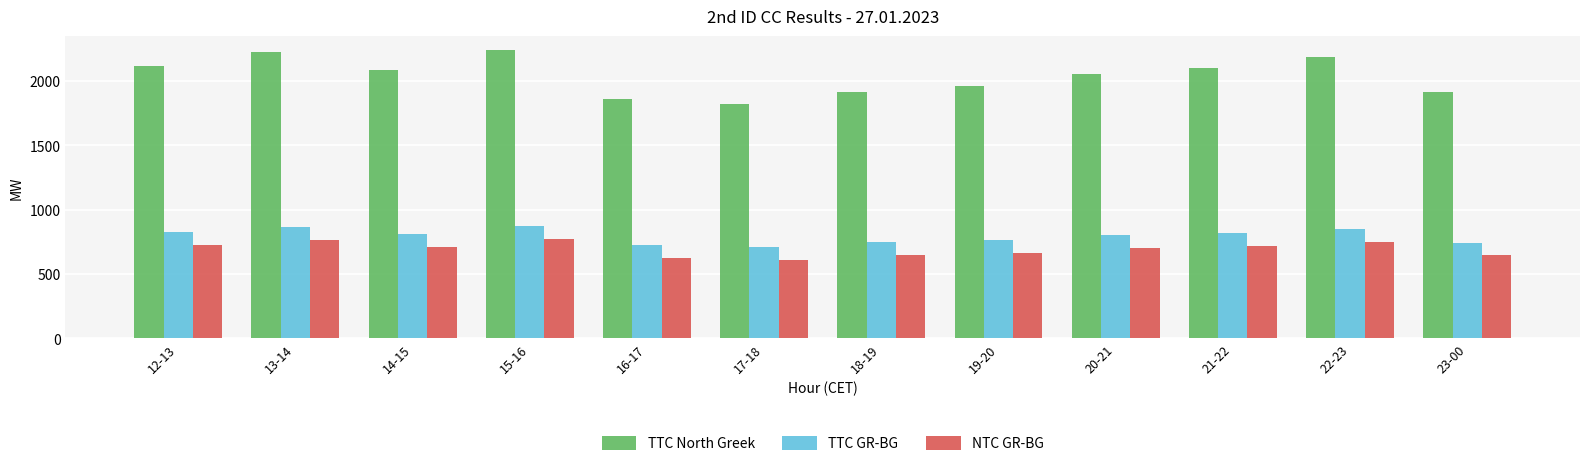

True or false: NTC GR-BG has a value of 1025 at 20-21.

False